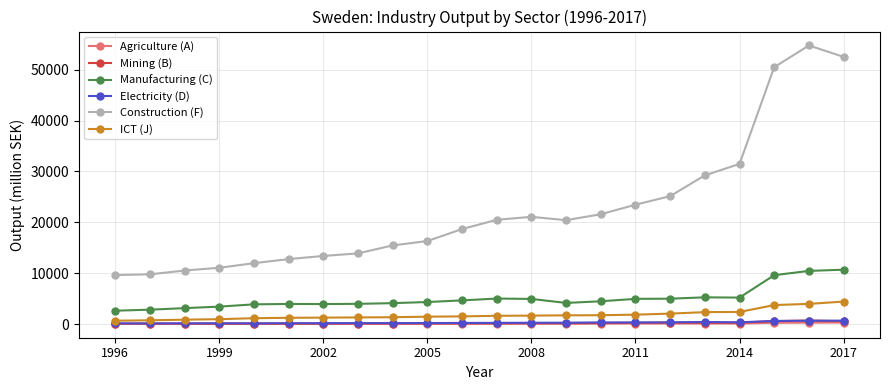

True or false: Electricity (D) has more than 1 interior local peaks.

True